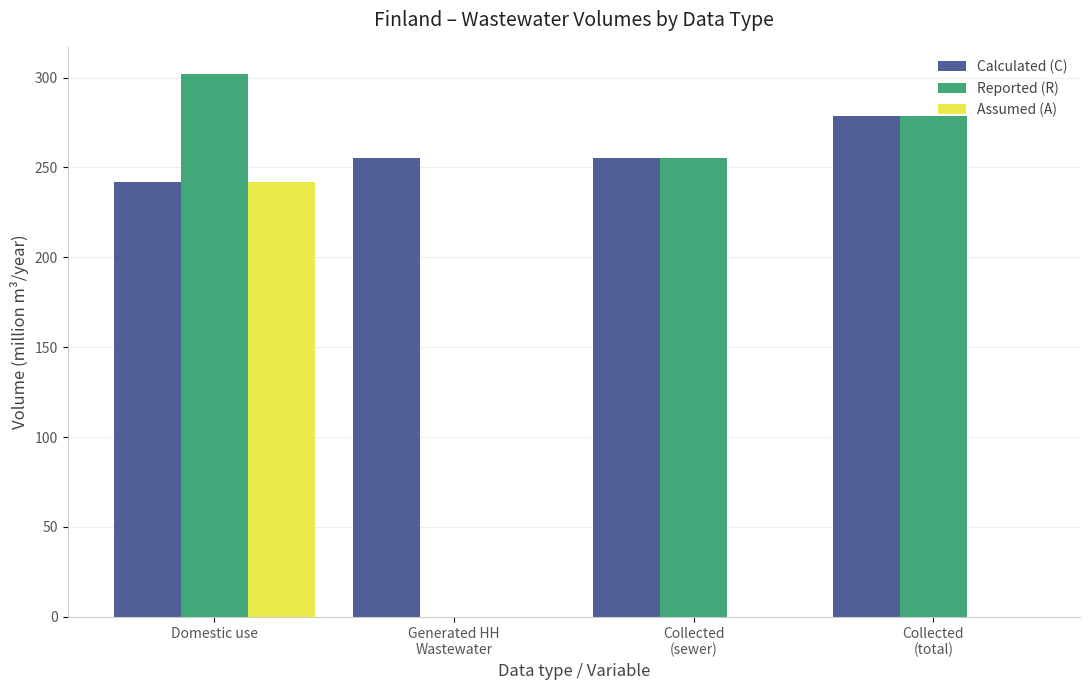

What is the maximum value shown in the chart?

302.0